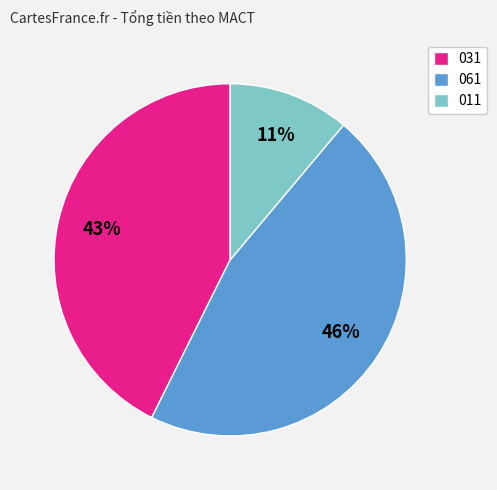

To the nearest percent, what is the difference between the largest and smallest slice percentages?

35%